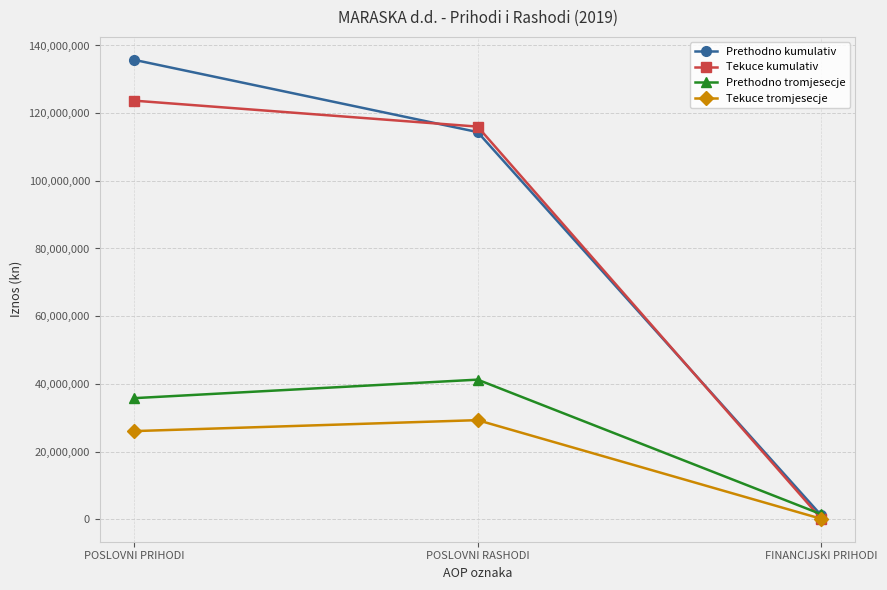

Where is Tekuce kumulativ nearest to the value 61946834?

POSLOVNI RASHODI